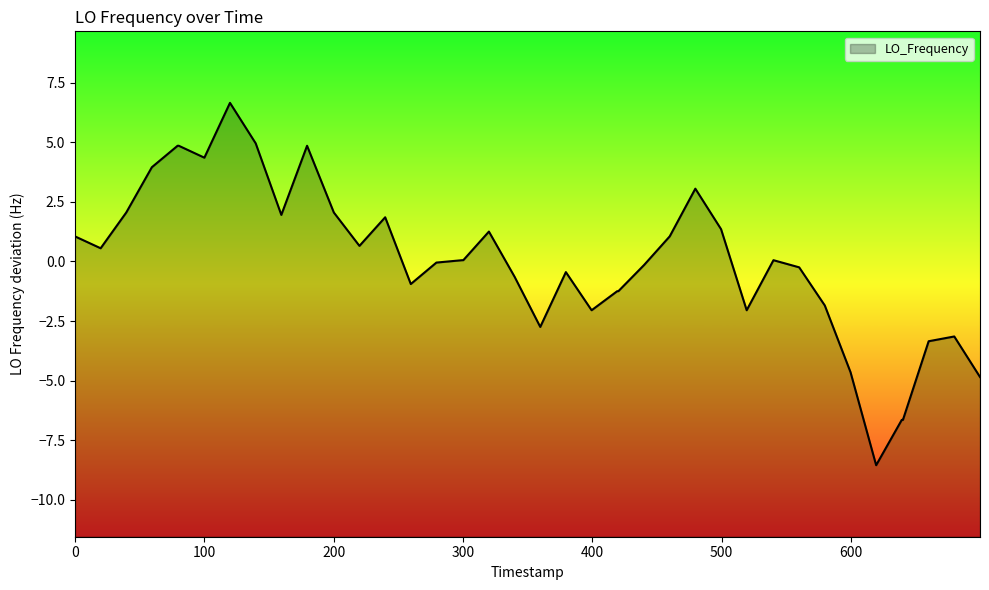

Which has a higher value, 1575788995.5 or 1575788595.2?

1575788595.2